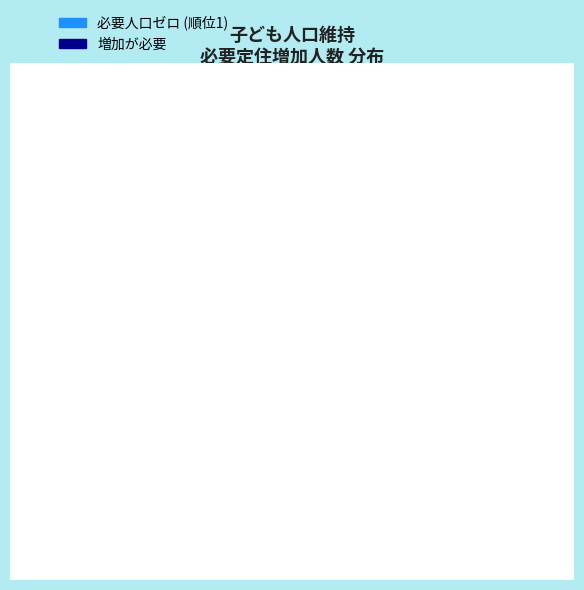

Is there any slice that represents more than half of the pie?

Yes